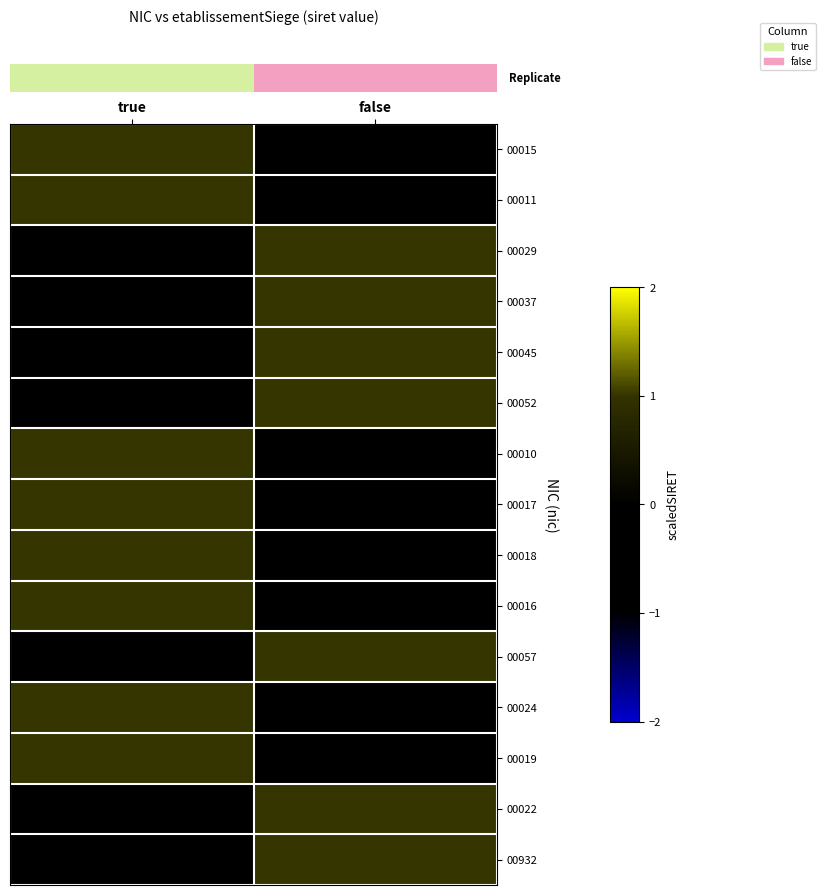

At how many categories does at least one series exceed 0?

2